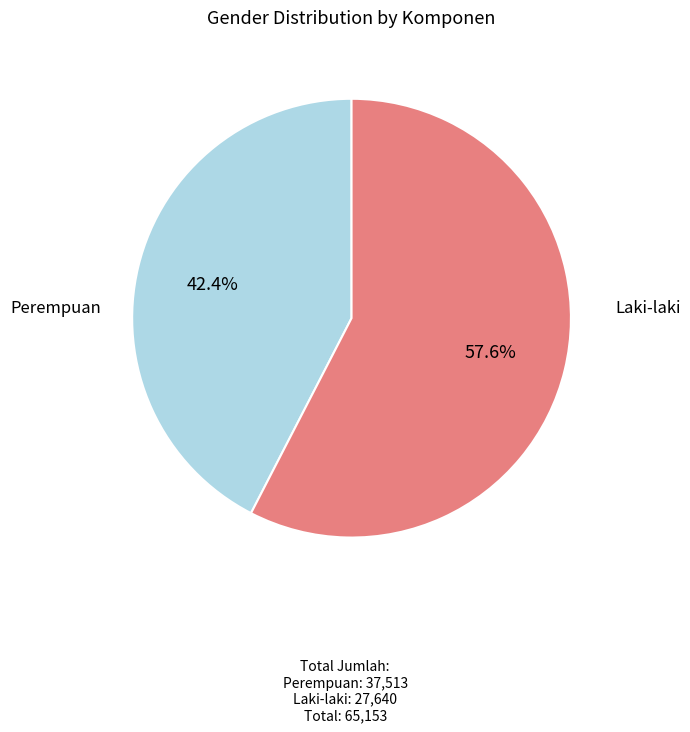

Does any single category account for the majority?

Yes